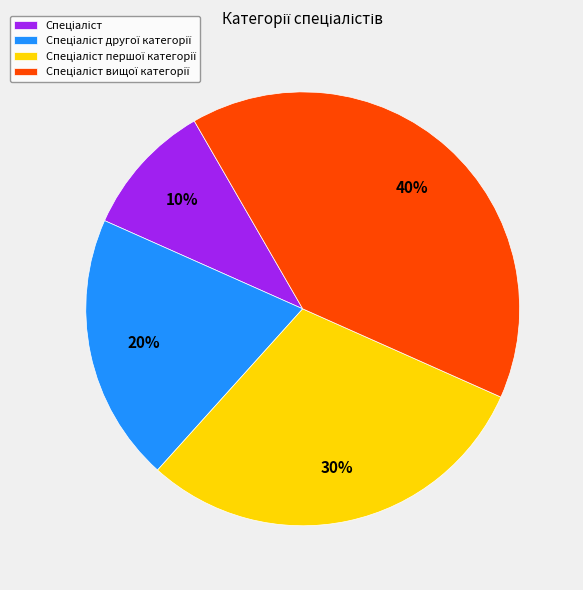

To the nearest percent, what is the difference between the largest and smallest slice percentages?

30%